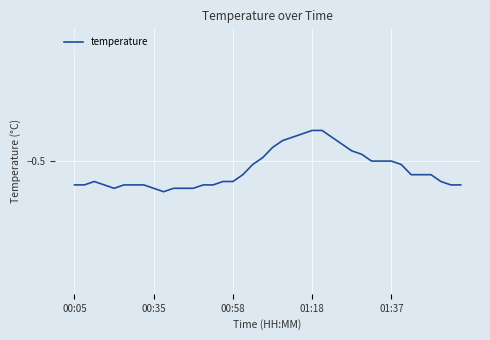

What is the average value?

-0.5